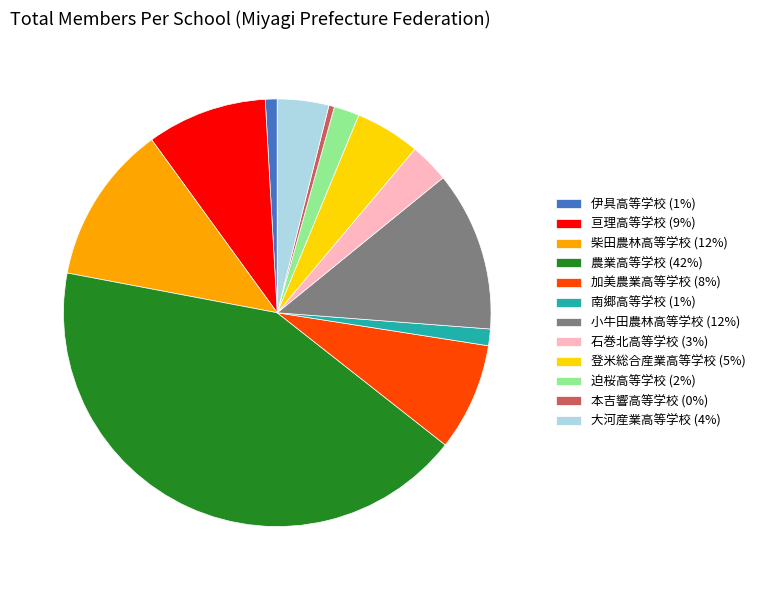

Count the number of slices in the pie.

12